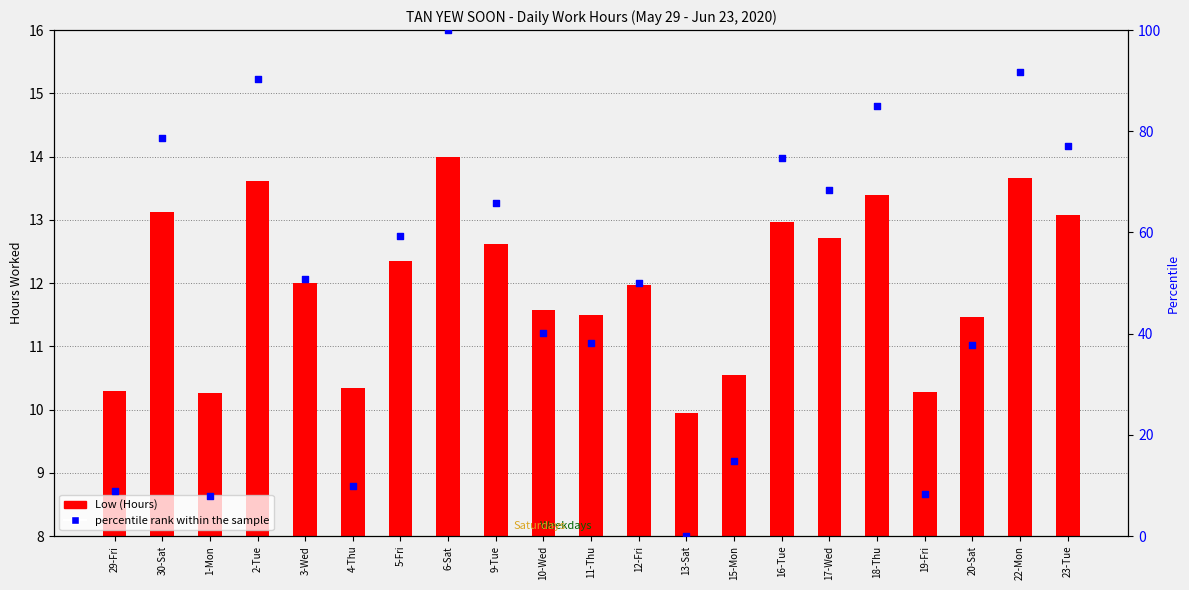

What are all the series names shown in the legend?

Low (Hours), percentile rank within the sample